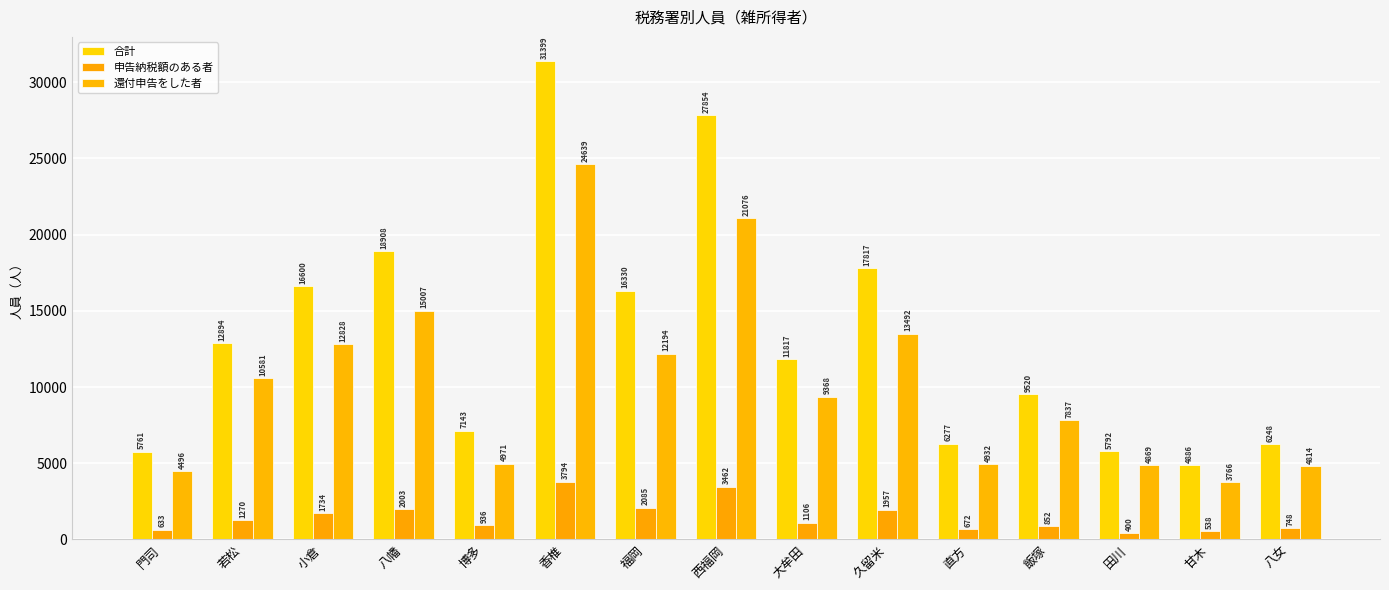

Reading right to left, what are all the values shown in this chart?

合計: 八女=6248	甘木=4886	田川=5792	飯塚=9520	直方=6277	久留米=17817	大牟田=11817	西福岡=27854	福岡=16330	香椎=31399	博多=7143	八幡=18908	小倉=16600	若松=12894	門司=5761
申告納税額のある者: 八女=748	甘木=538	田川=400	飯塚=852	直方=672	久留米=1957	大牟田=1106	西福岡=3462	福岡=2085	香椎=3794	博多=936	八幡=2003	小倉=1734	若松=1270	門司=633
還付申告をした者: 八女=4814	甘木=3766	田川=4869	飯塚=7837	直方=4932	久留米=13492	大牟田=9368	西福岡=21076	福岡=12194	香椎=24639	博多=4971	八幡=15007	小倉=12828	若松=10581	門司=4496